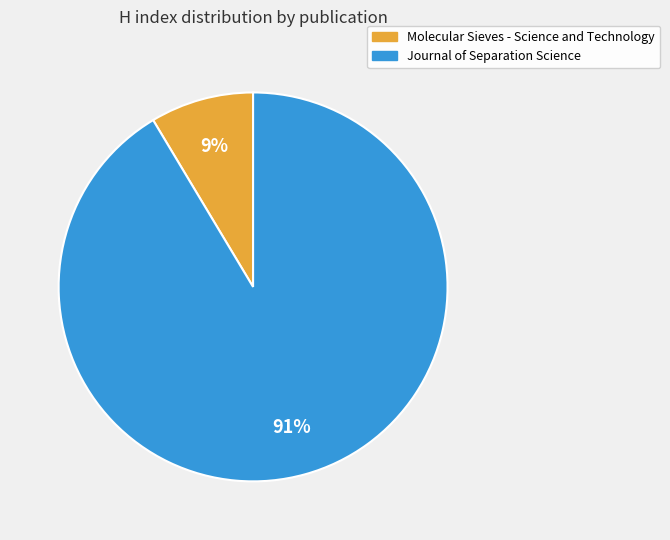

The Molecular Sieves - Science and Technology slice represents 9% of the pie. True or false?

True